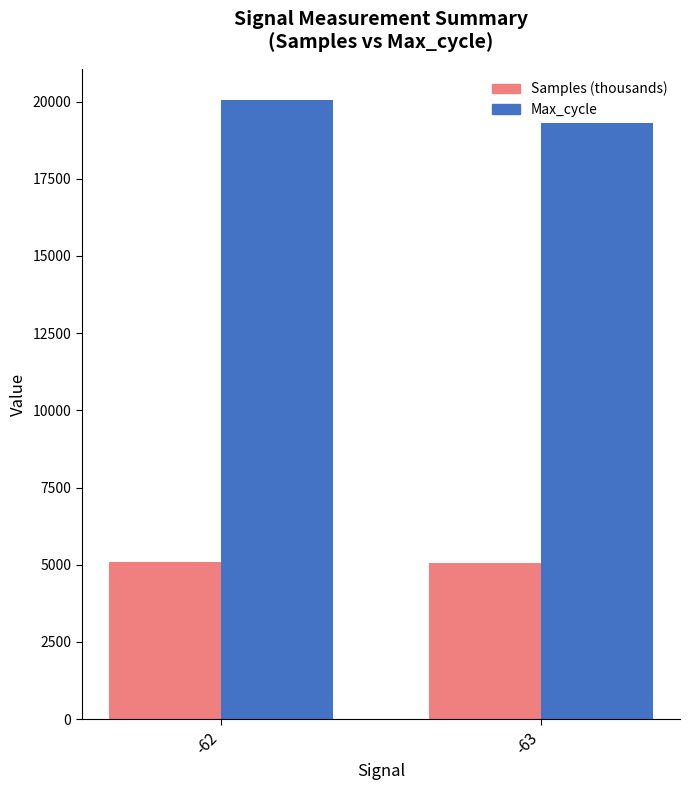

Which has a higher value, -63 or -62?

-62